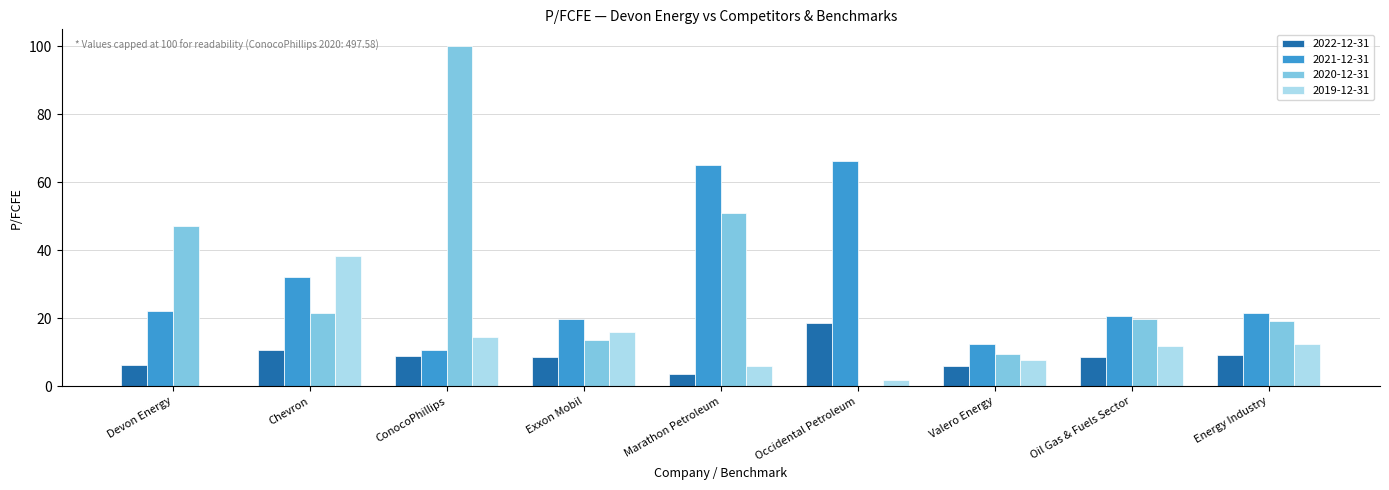

Are the bars grouped side by side (vs. stacked)?

Yes